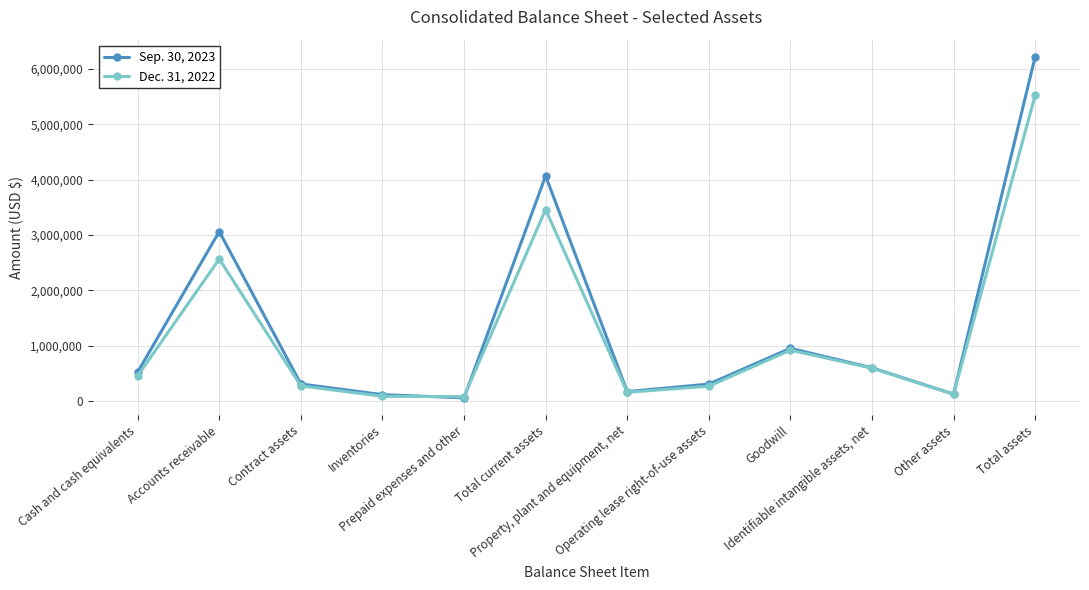

True or false: Dec. 31, 2022 has more than 0 points higher than both neighbors.

True